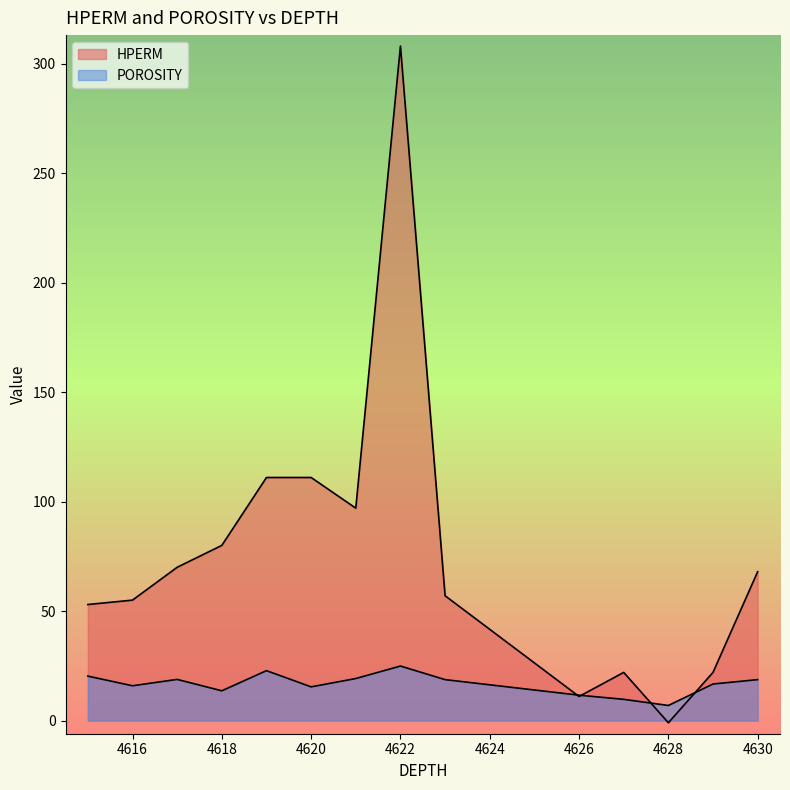

What is the highest value of the POROSITY series?

24.9